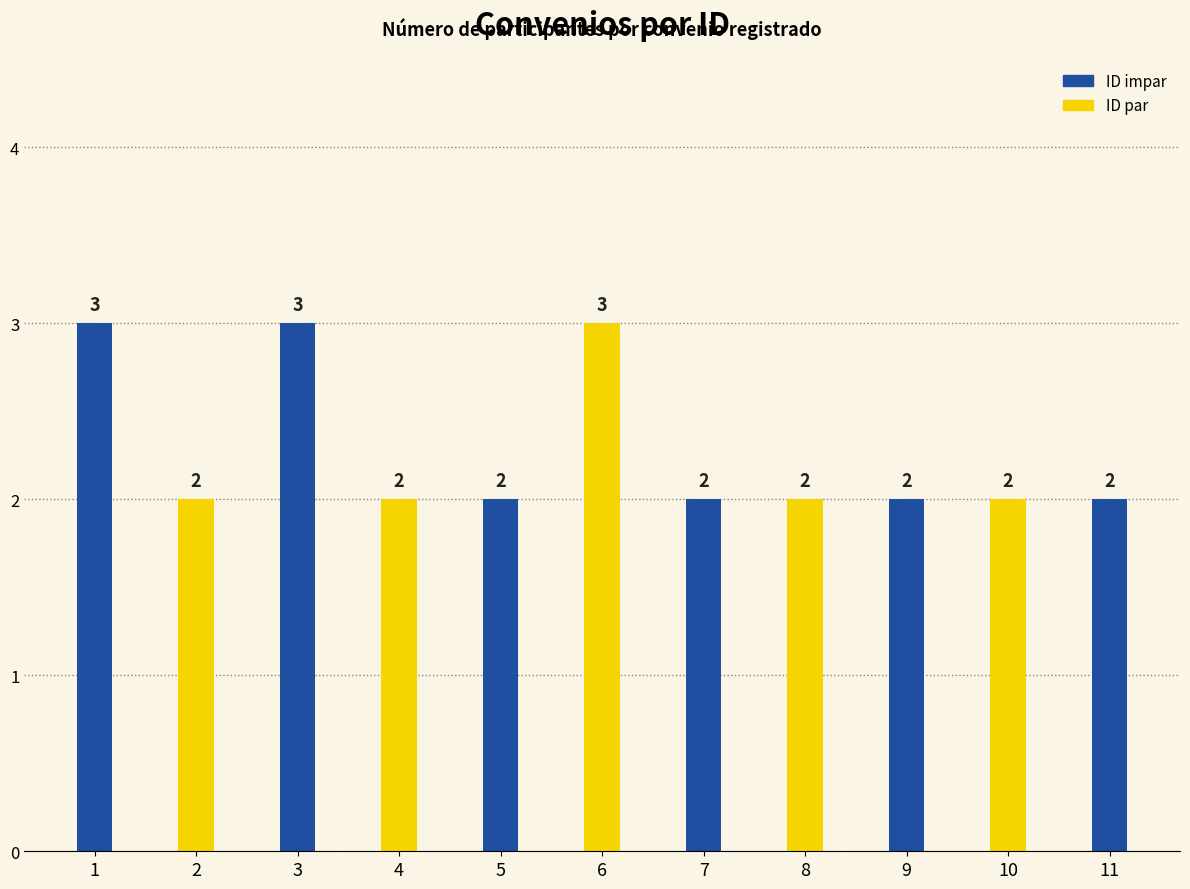

Reading left to right, list all the values displayed in this chart.

3	2	3	2	2	3	2	2	2	2	2